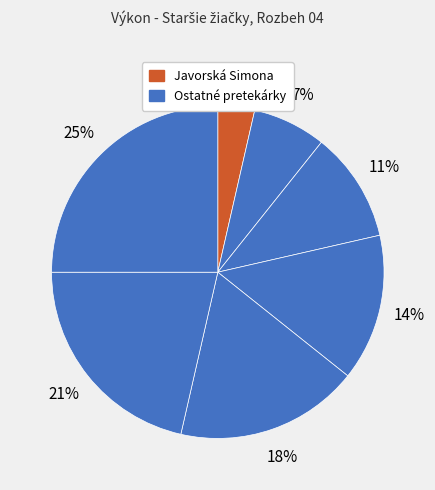

How many slices are in this pie chart?

7